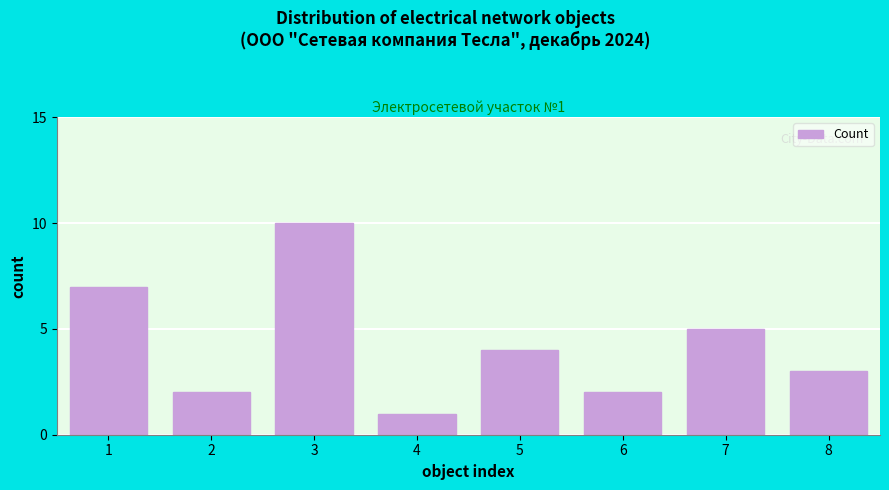

Reading right to left, transcribe all the data shown in this chart.

8=3	7=5	6=2	5=4	4=1	3=10	2=2	1=7